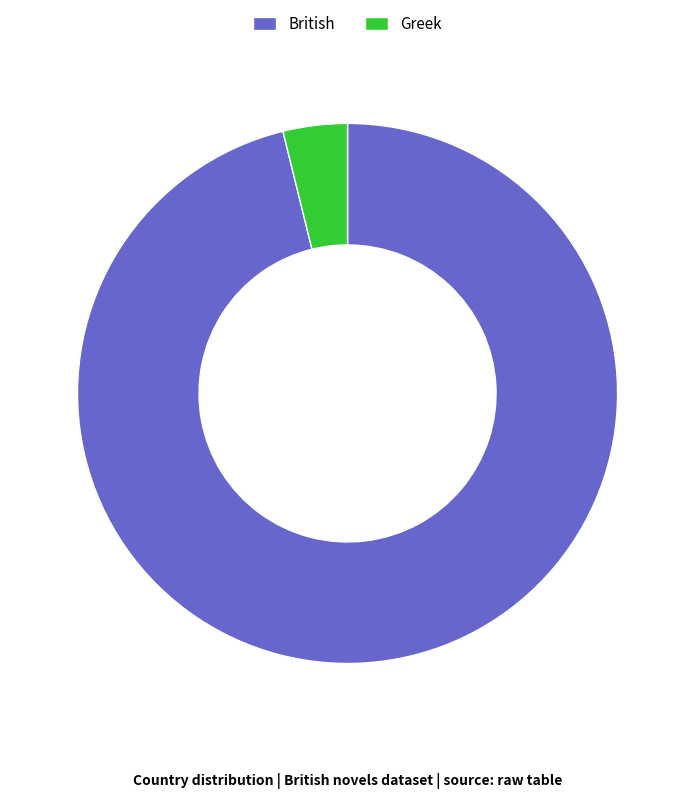

Which slice is the smallest?

Greek